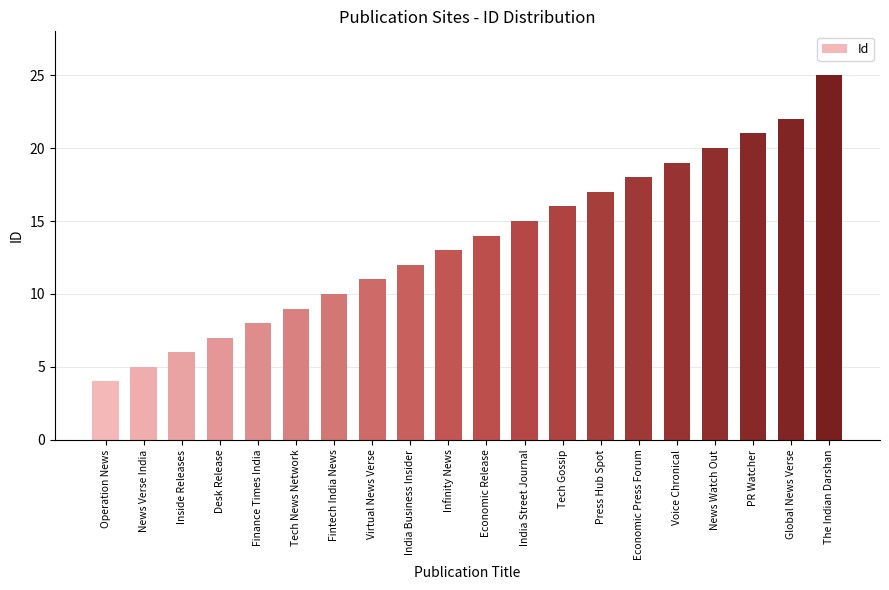

What is the label of the 11th bar from the left?

Economic Release